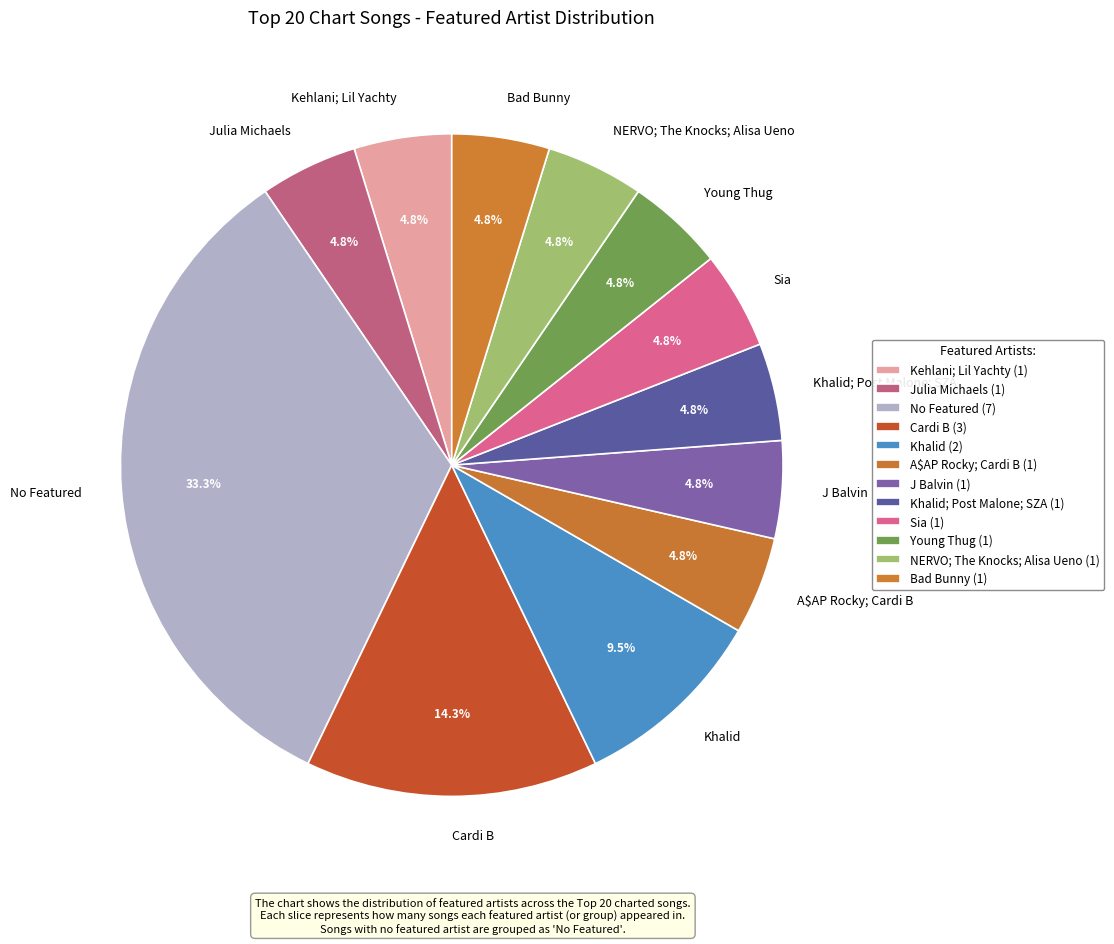

To the nearest percent, what is the combined percentage of Khalid and J Balvin?

14%